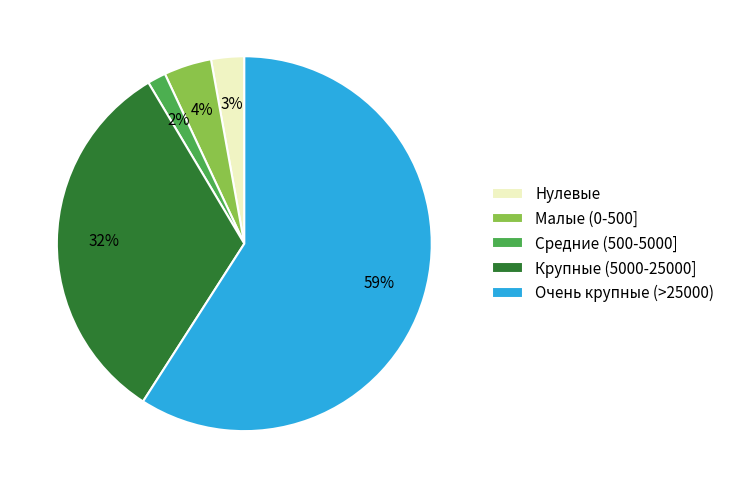

True or false: Очень крупные (>25000) accounts for 59% of the total.

True